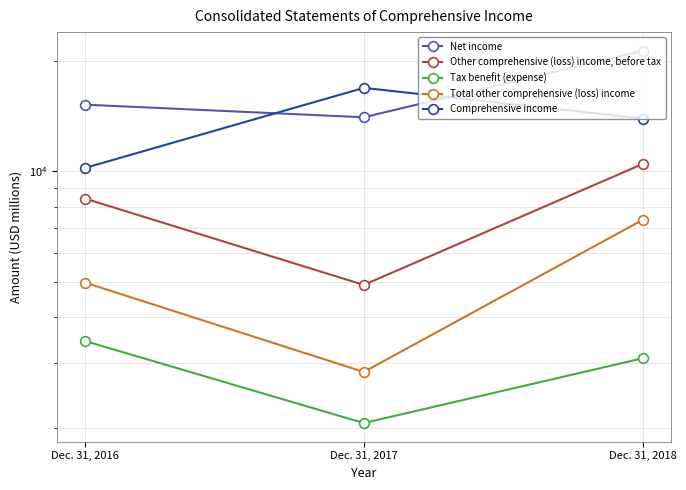

What is the difference between the maximum and second lowest values in the Tax benefit (expense) series?

355